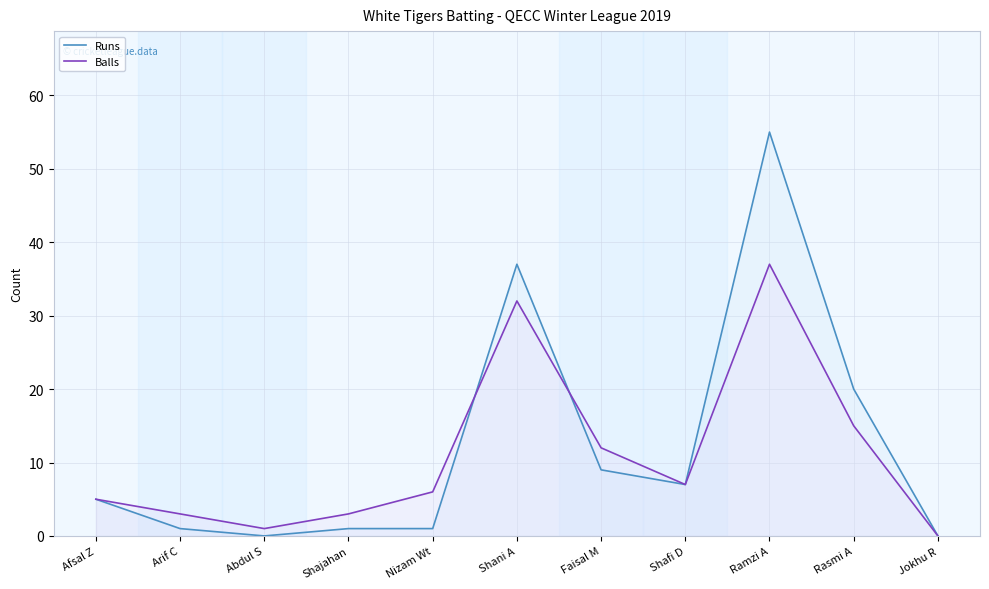

How many intersections are there between Runs and Balls?

2